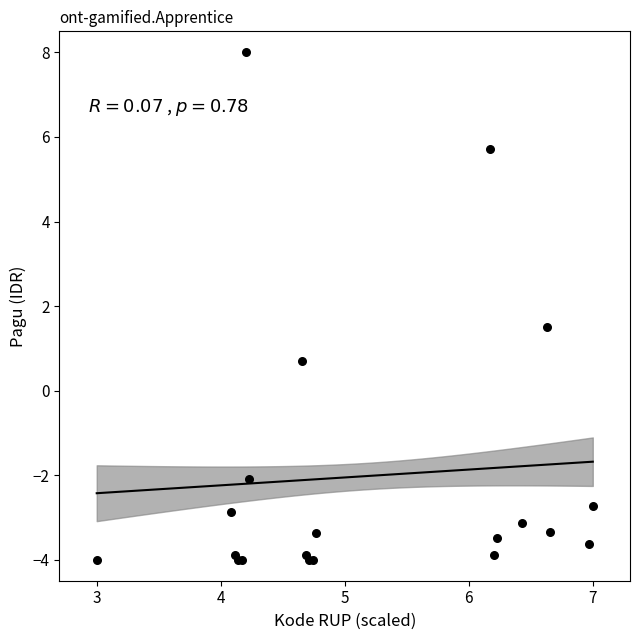

What Y value in the scatter plot is closest to 2?

1.5